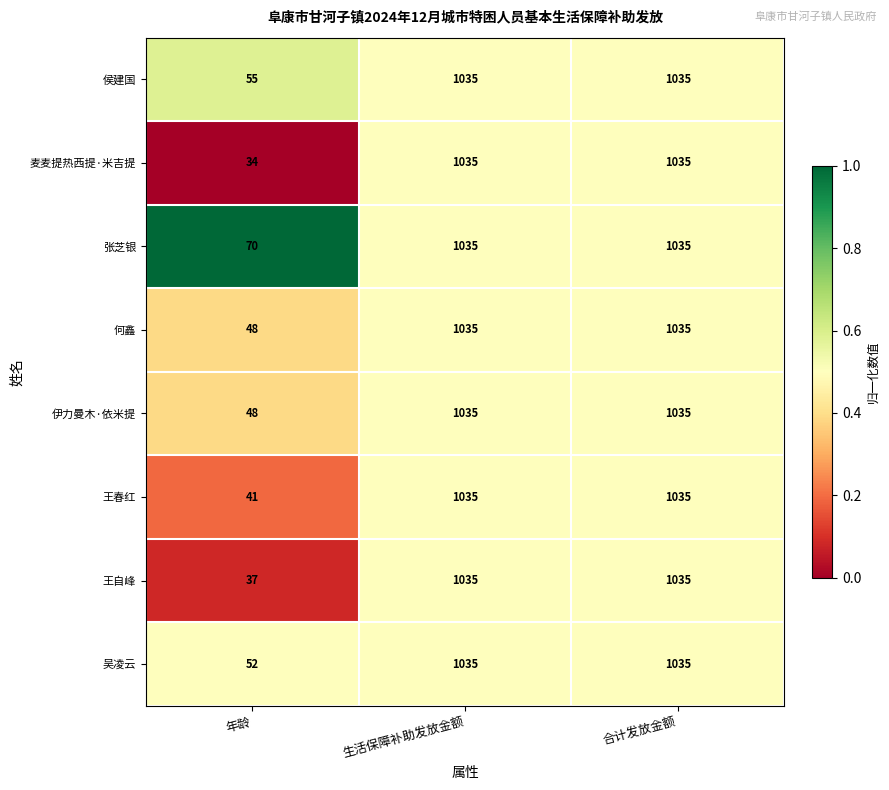

Which category has the lowest value in the 吴凌云 series?

年龄